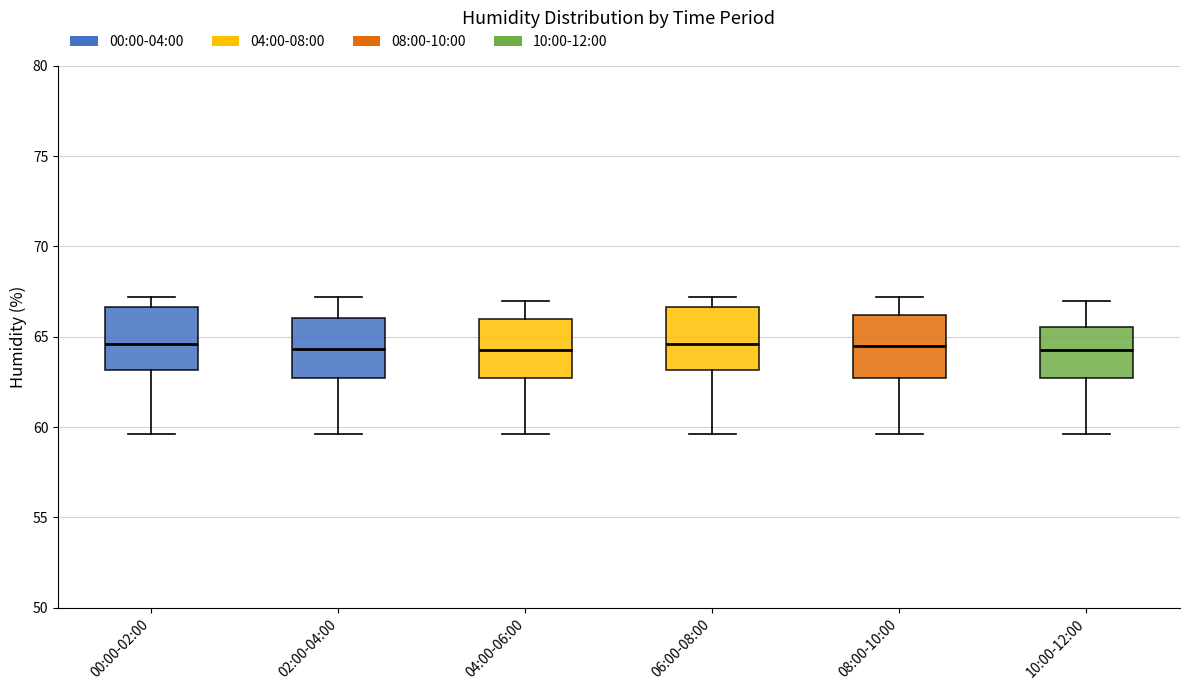

Reading left to right, read every box against the y-axis: the position of its median line, the range the box covers, and the ends of its whiskers. The values are not printed on the chart, so give them approximately, as read against the axis.

00:00-02:00: median 64.5, box 63.0 to 66.5, whiskers 59.5 to 67.0
02:00-04:00: median 64.5, box 62.5 to 66.0, whiskers 59.5 to 67.0
04:00-06:00: median 64.5, box 62.5 to 66.0, whiskers 59.5 to 67.0
06:00-08:00: median 64.5, box 63.0 to 66.5, whiskers 59.5 to 67.0
08:00-10:00: median 64.5, box 62.5 to 66.0, whiskers 59.5 to 67.0
10:00-12:00: median 64.5, box 62.5 to 65.5, whiskers 59.5 to 67.0